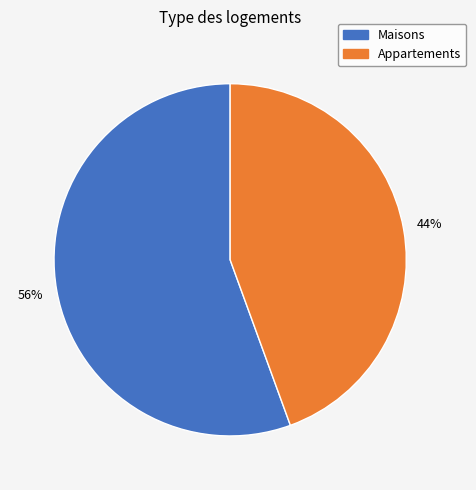

Is there a majority slice in this chart?

Yes